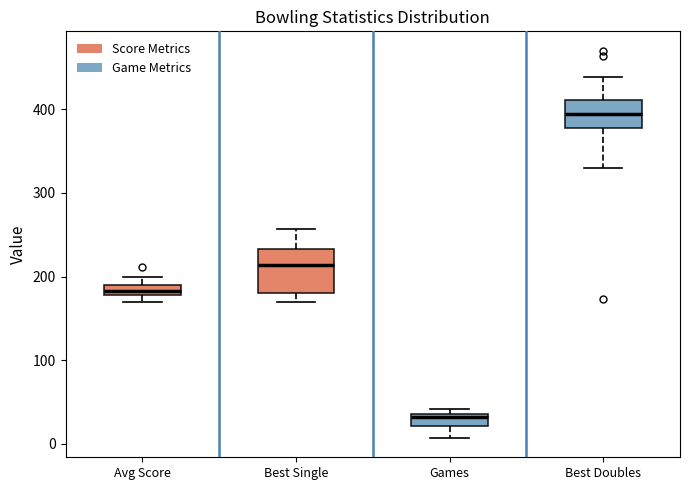

Which box's median line is the highest?

Best Doubles